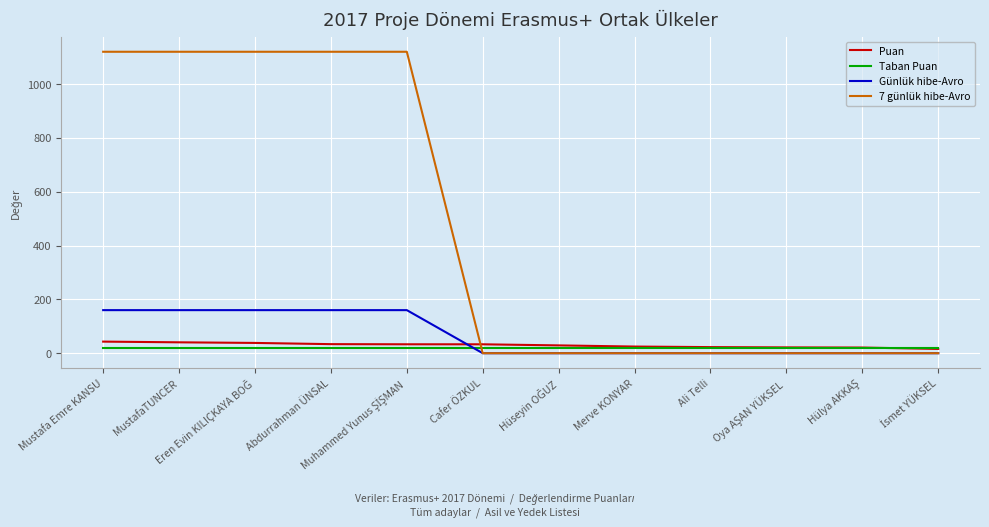

What are all the series names shown in the legend?

Puan, Taban Puan, Günlük hibe-Avro, 7 günlük hibe-Avro